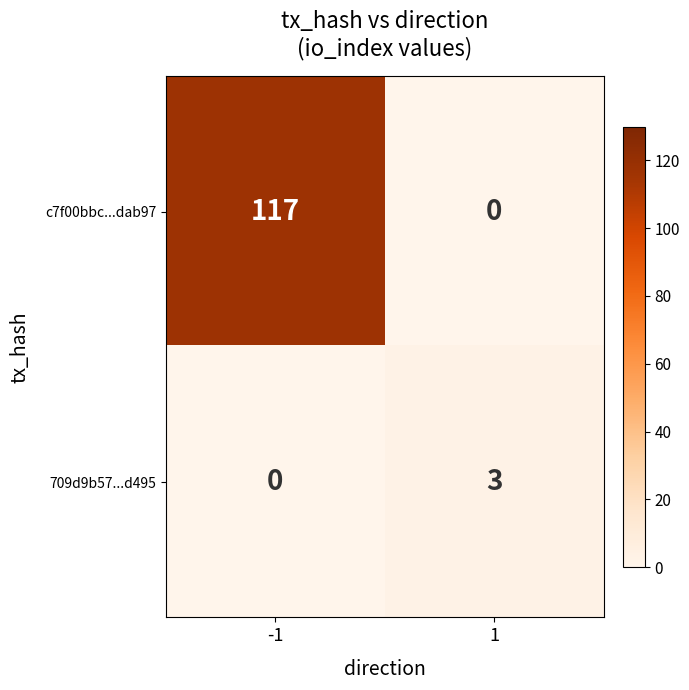

What is the highest value of the 709d9b57...d495 series?

3